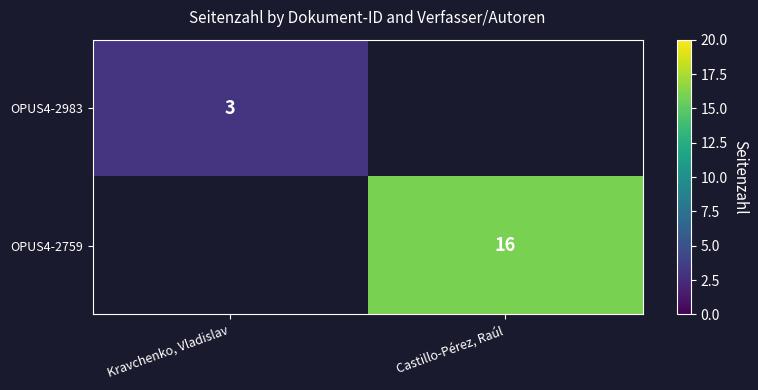

Is it true that OPUS4-2983 equals 1 at Kravchenko, Vladislav?

False